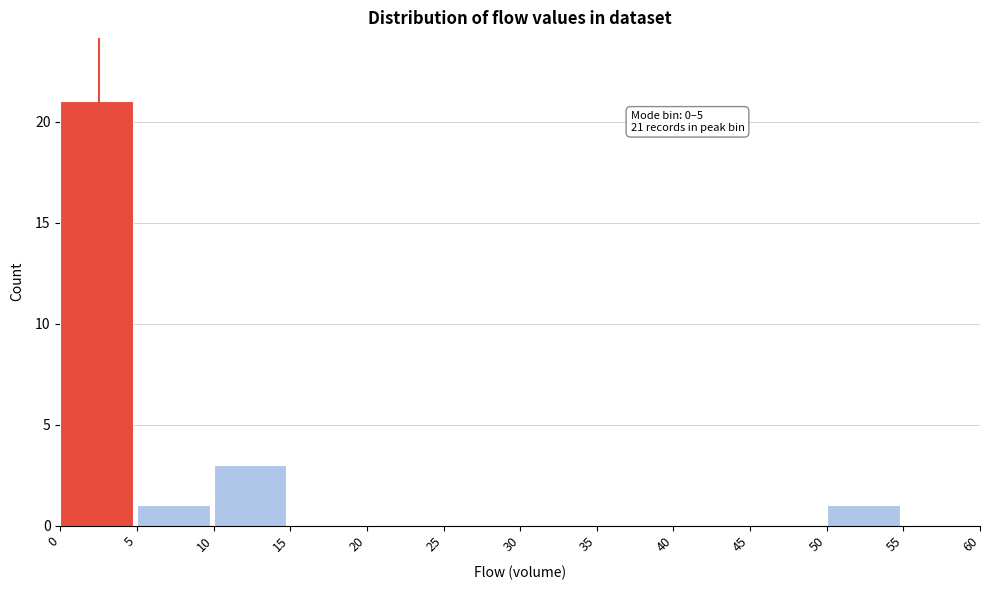

Which range on the x-axis has the tallest bar?

0 to 5